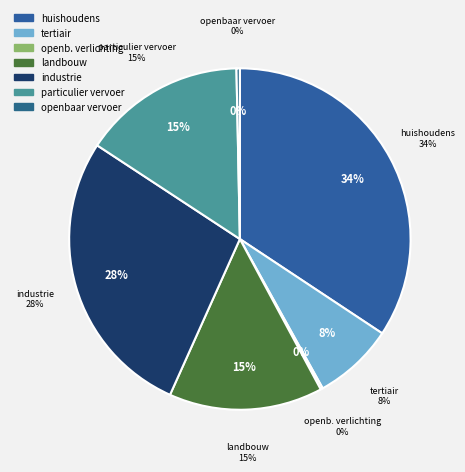

Does any single category account for the majority?

No